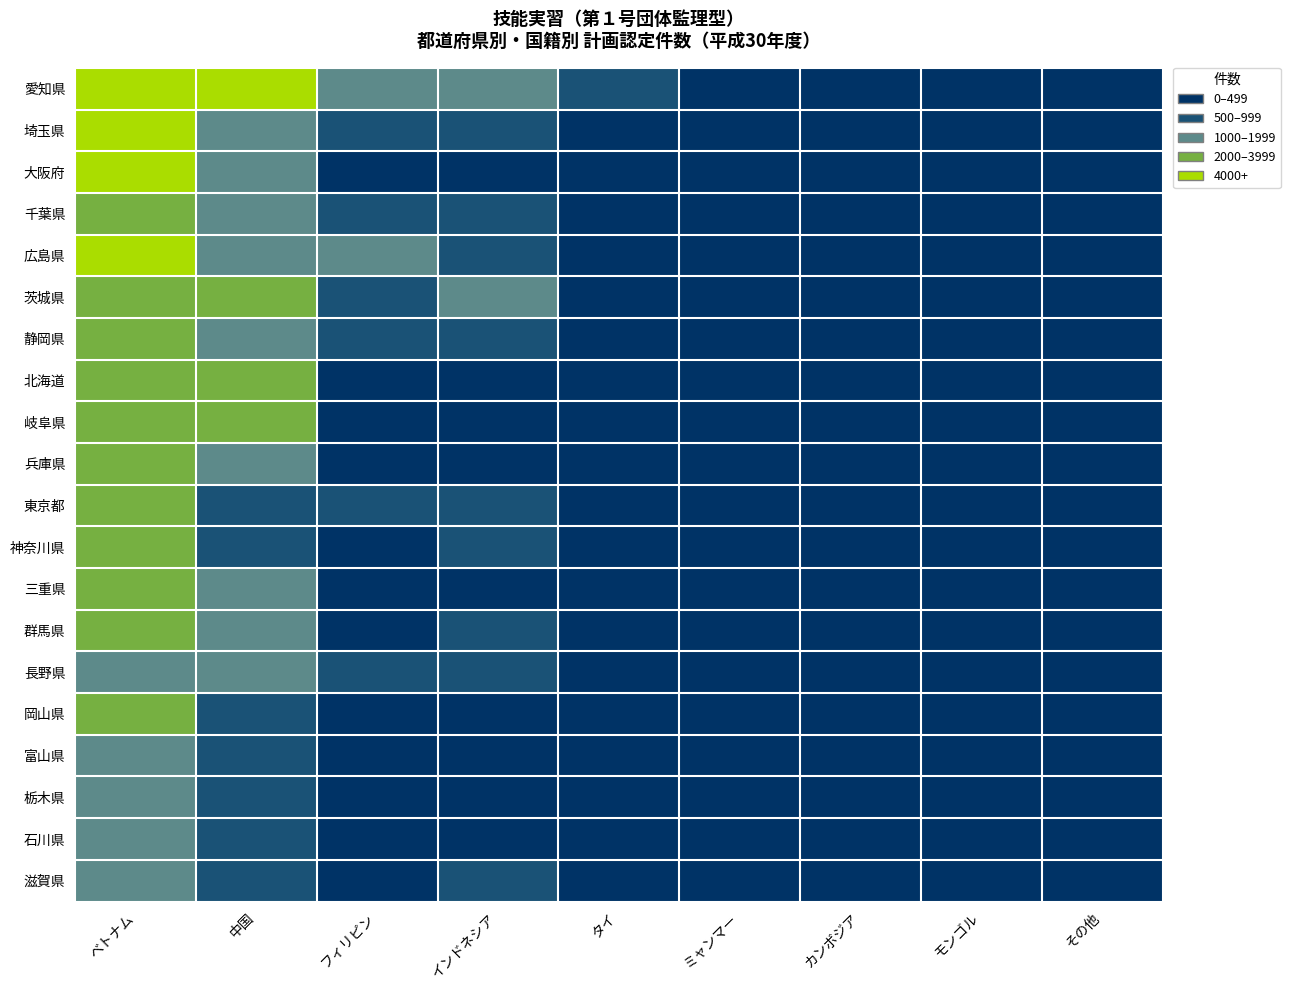

Which series changed the most between 中国 and ミャンマー?

愛知県